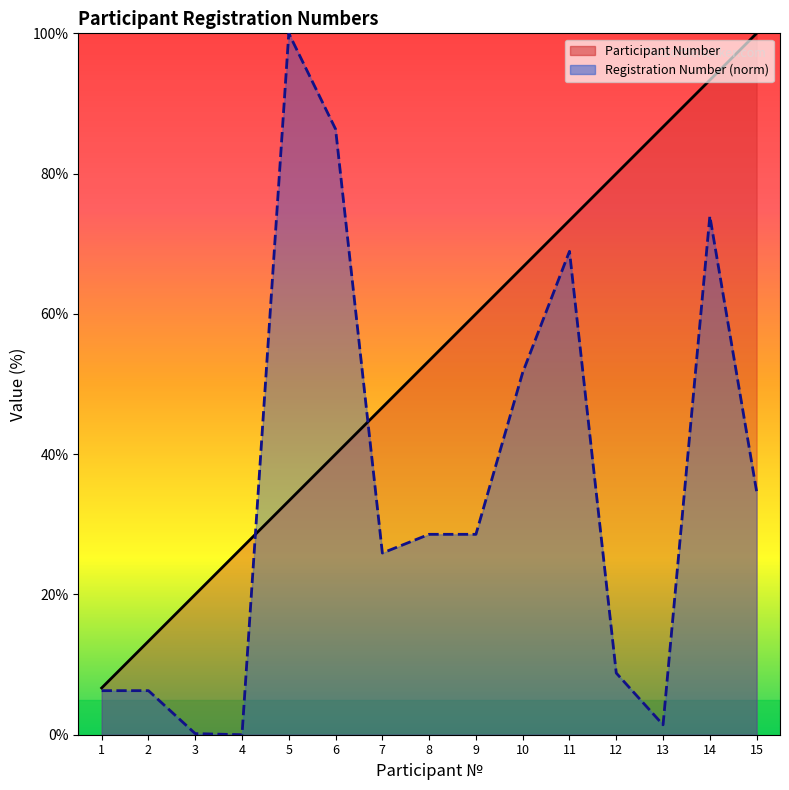

What is the maximum value for Registration Number?

100.0